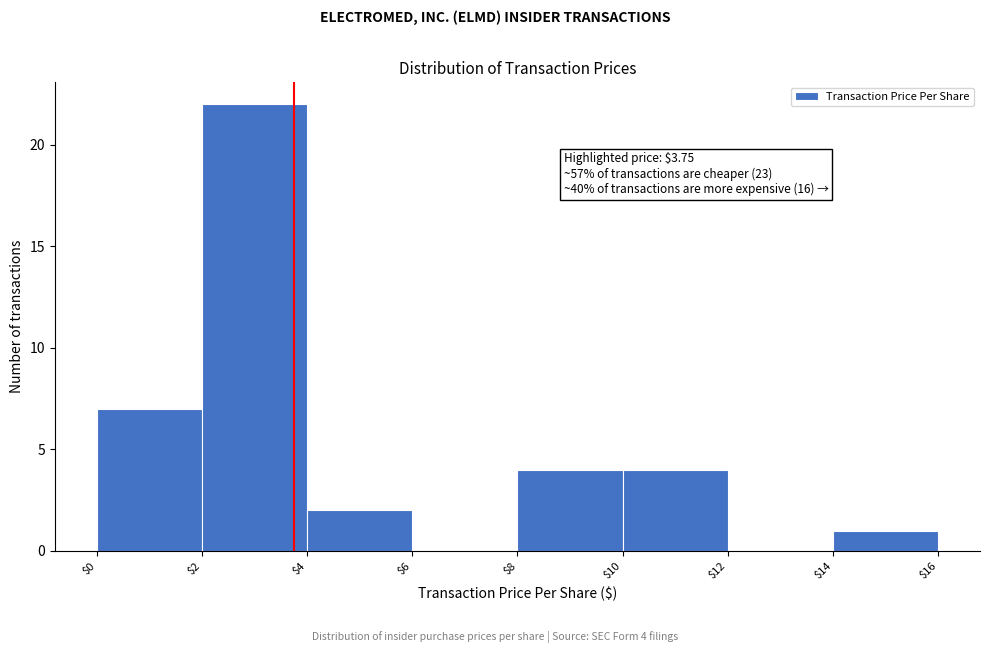

Which range on the x-axis has the tallest bar?

$2 to $4